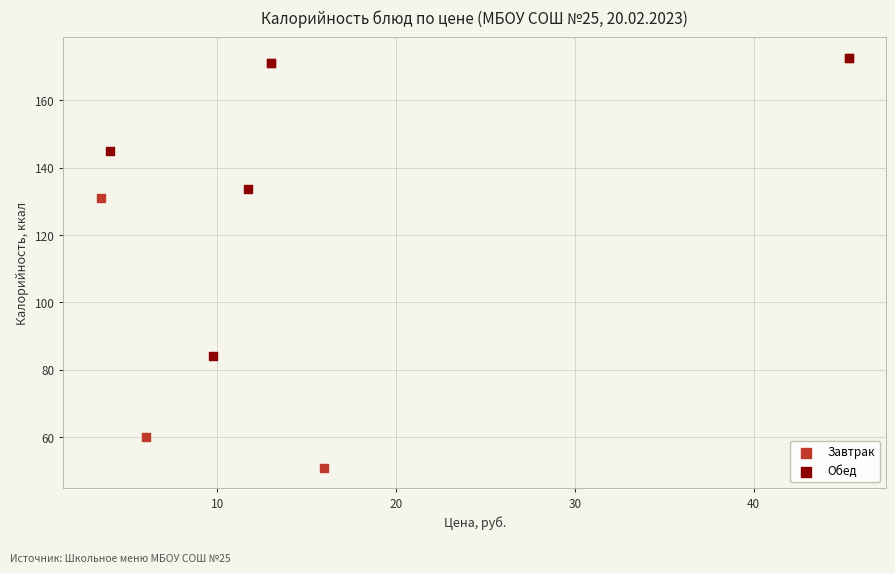

What are all the series names shown in the legend?

Завтрак, Обед